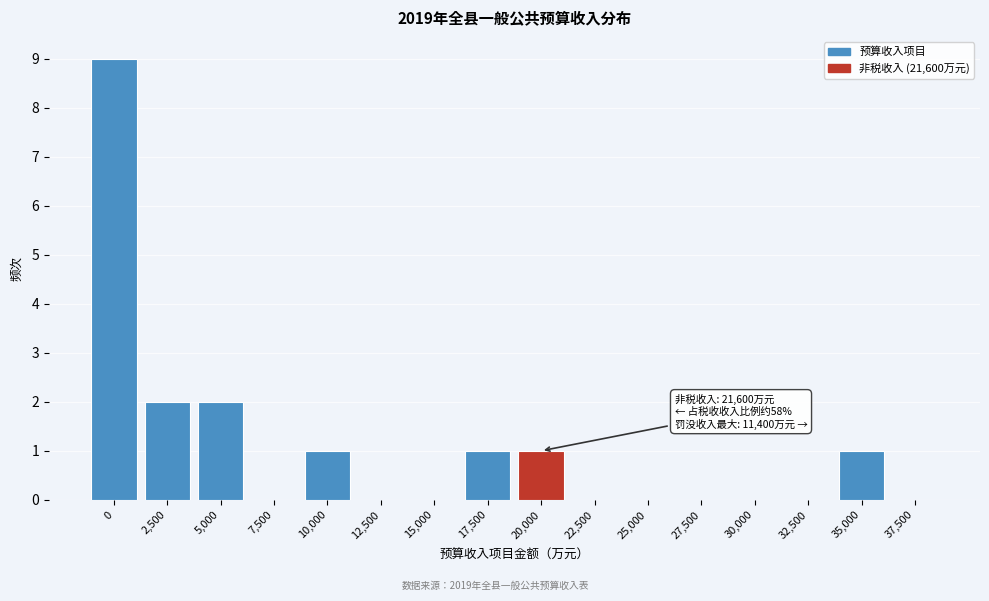

Reading left to right, list all the values displayed in this chart.

0=9	2,500=2	5,000=2	7,500=0	10,000=1	12,500=0	15,000=0	17,500=1	20,000=1	22,500=0	25,000=0	27,500=0	30,000=0	32,500=0	35,000=1	37,500=0